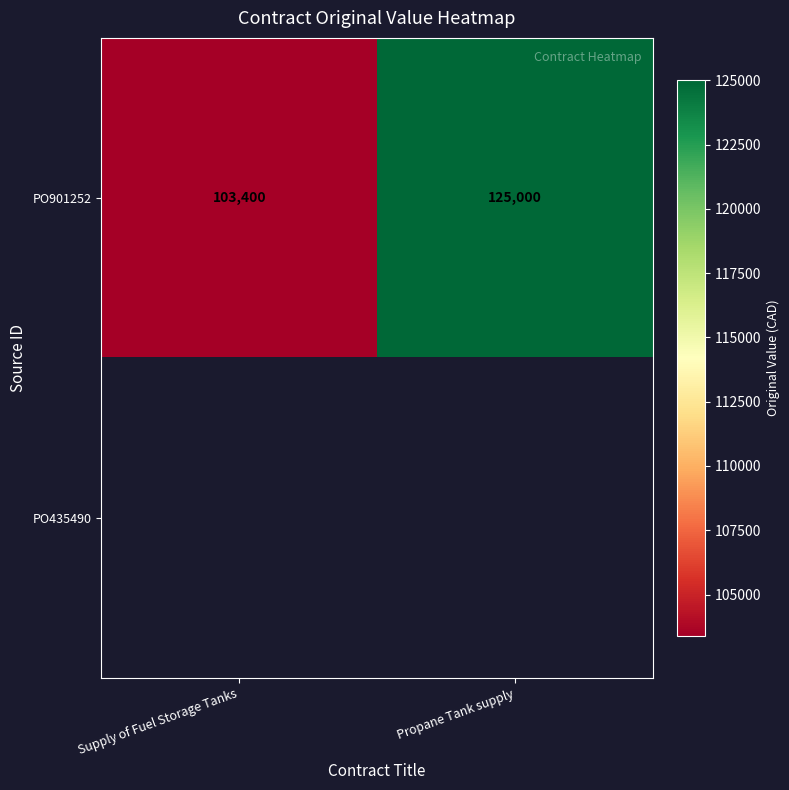

True or false: PO901252 has a value of 125000 at Propane Tank supply.

True